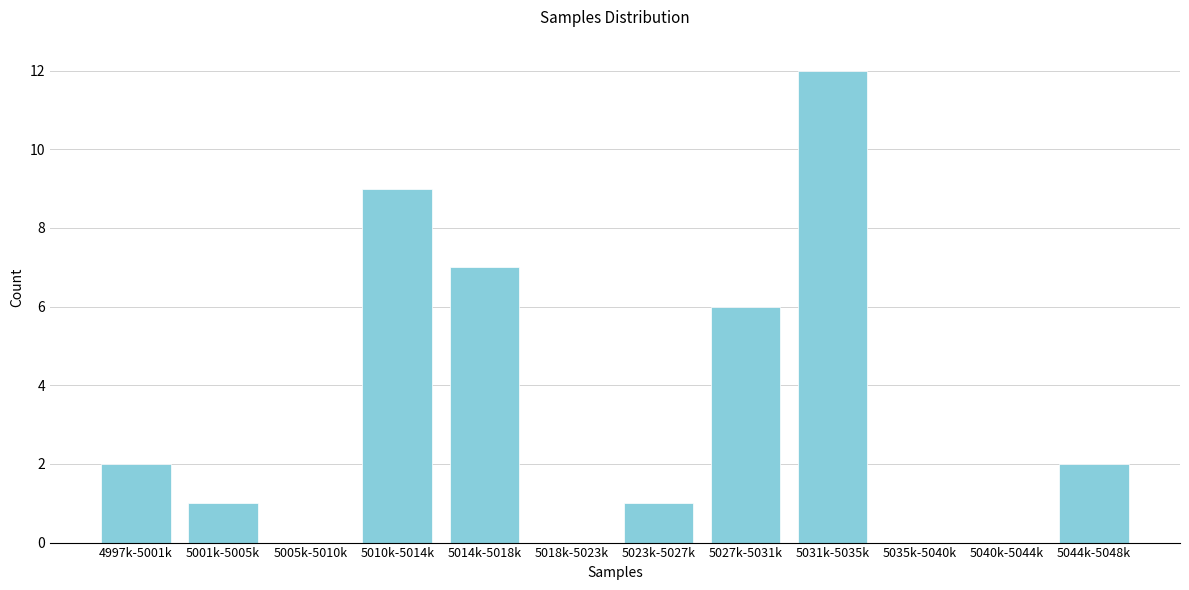

Reading right to left, list all the values displayed in this chart.

5044k-5048k=2	5040k-5044k=0	5035k-5040k=0	5031k-5035k=12	5027k-5031k=6	5023k-5027k=1	5018k-5023k=0	5014k-5018k=7	5010k-5014k=9	5005k-5010k=0	5001k-5005k=1	4997k-5001k=2